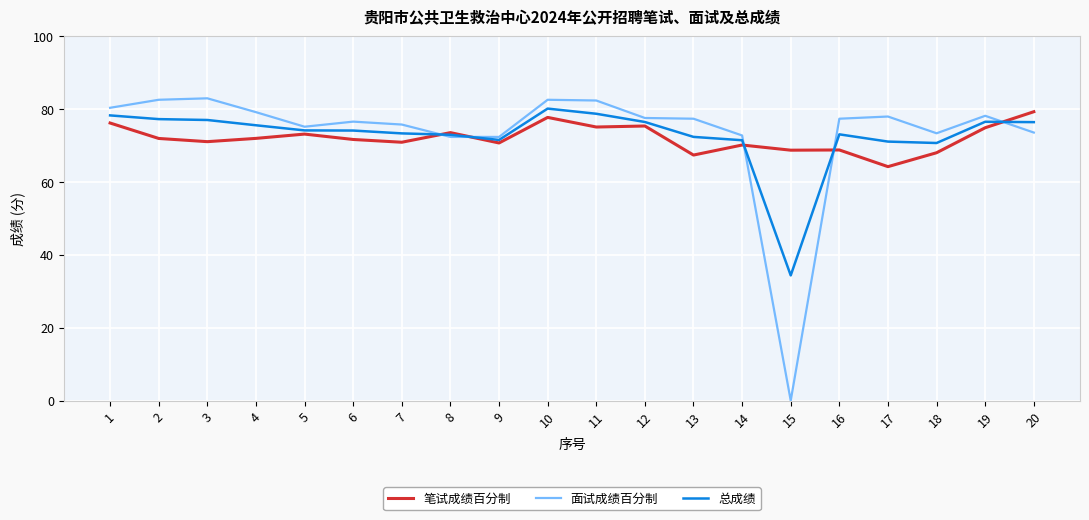

Where does the 笔试成绩百分制 series first go above 71?

1